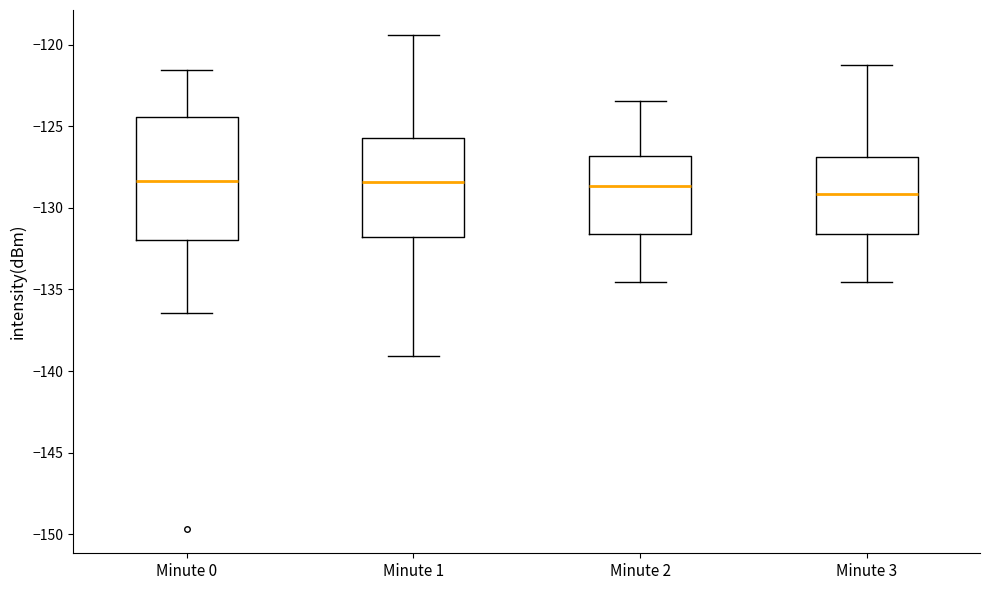

Where does the upper whisker of the box for Minute 3 end on the y-axis? The values are not printed on the chart, so give them approximately, as read against the axis.

-121.0